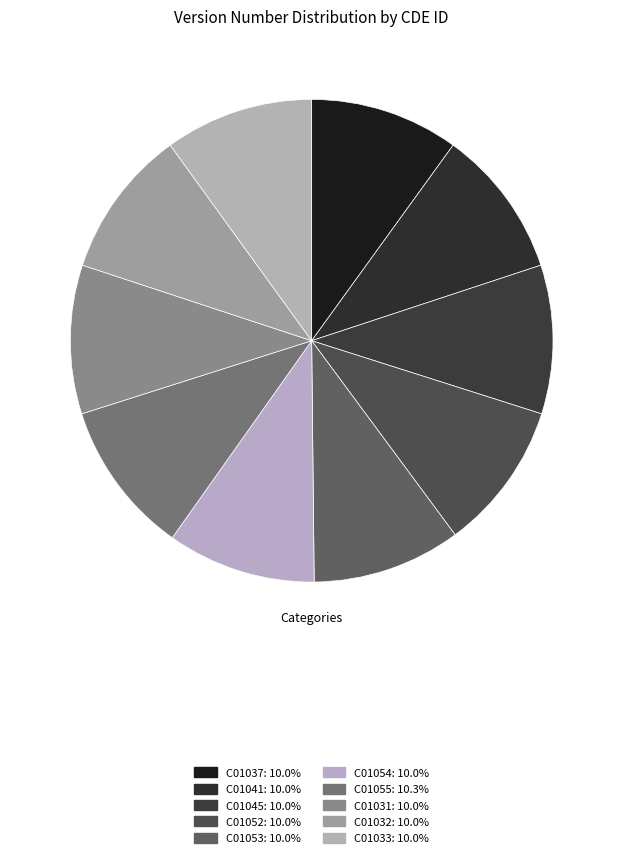

Which slice is the smallest?

C01037